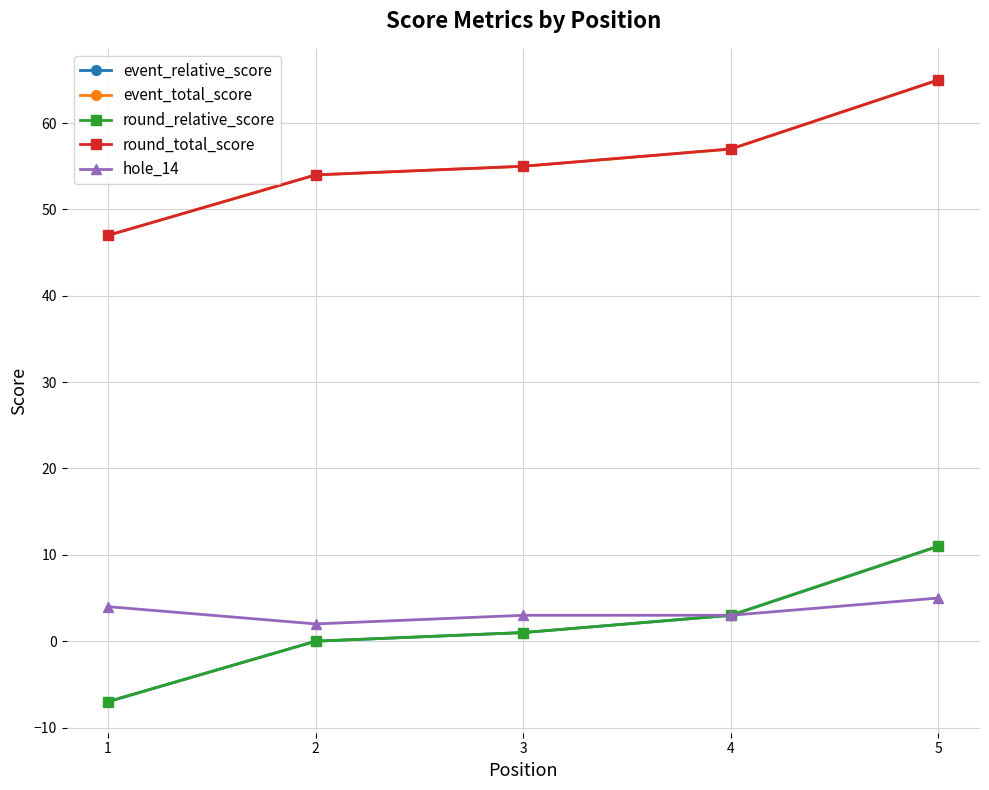

True or false: round_relative_score and event_relative_score cross at least once.

False